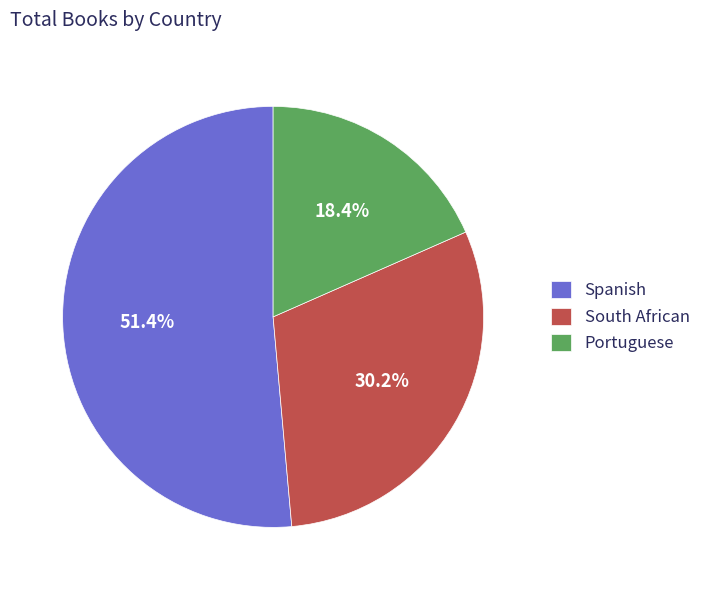

What percentage is NOT represented by Portuguese?

81.6%